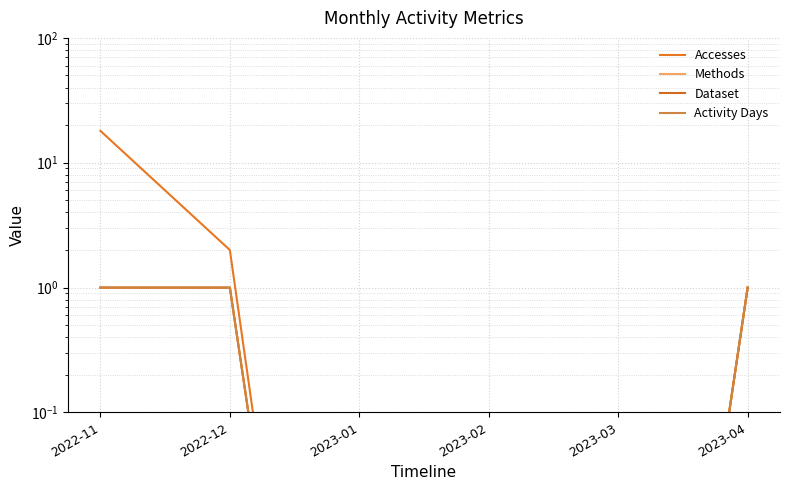

What is the average value of the Activity Days series?

0.5